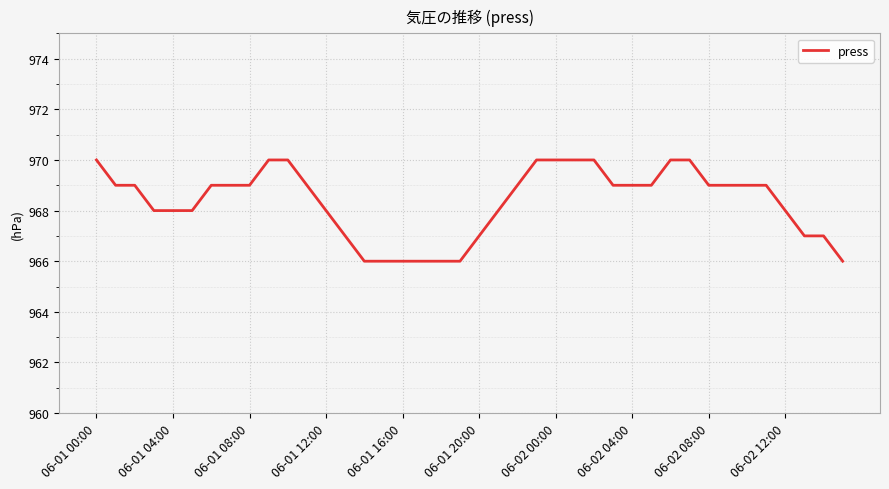

What is the difference between the maximum and minimum values?

4